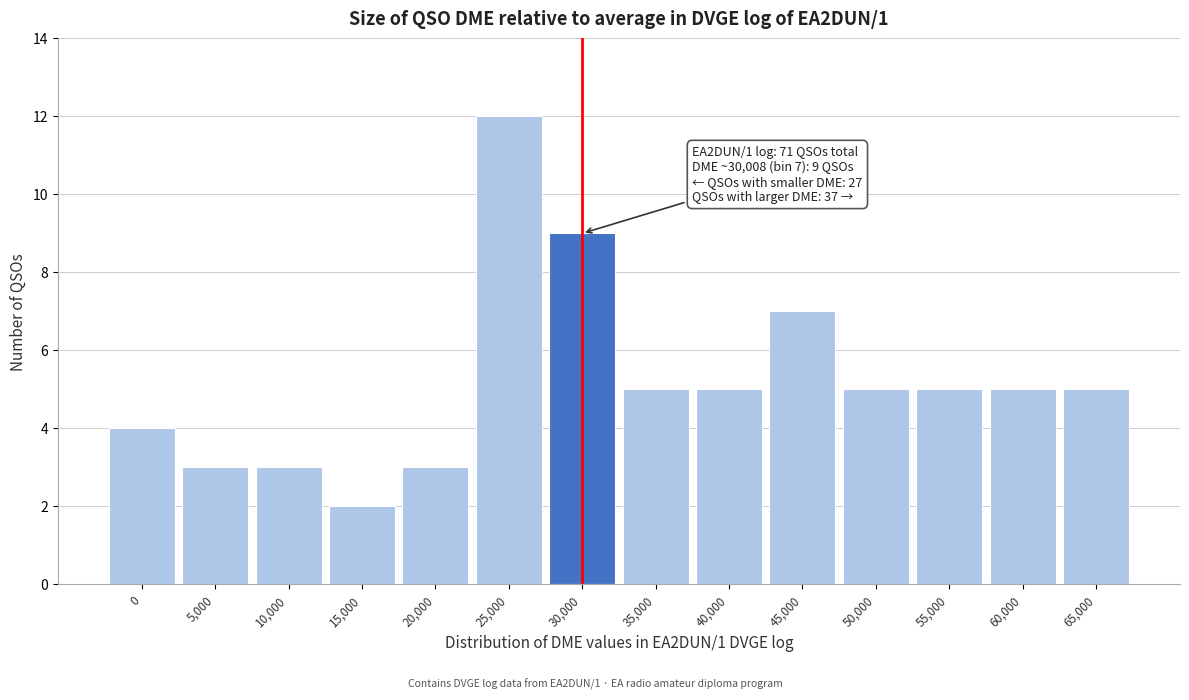

Reading right to left, extract all data points from this chart.

5	5	5	5	7	5	5	9	12	3	2	3	3	4